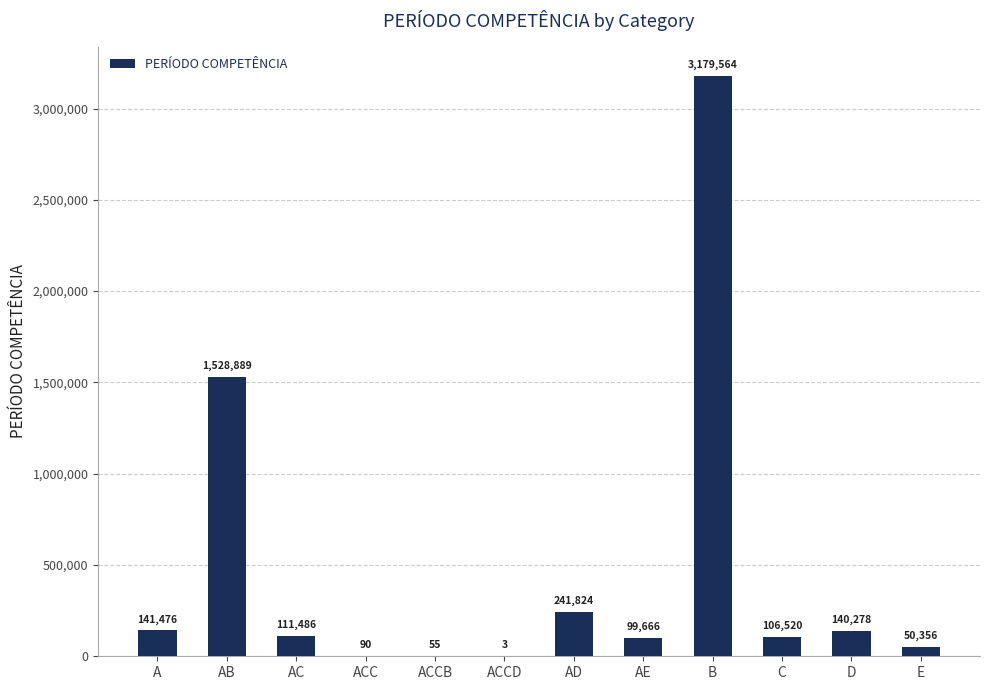

The chart shows a value of 50356 at E. True or false?

True